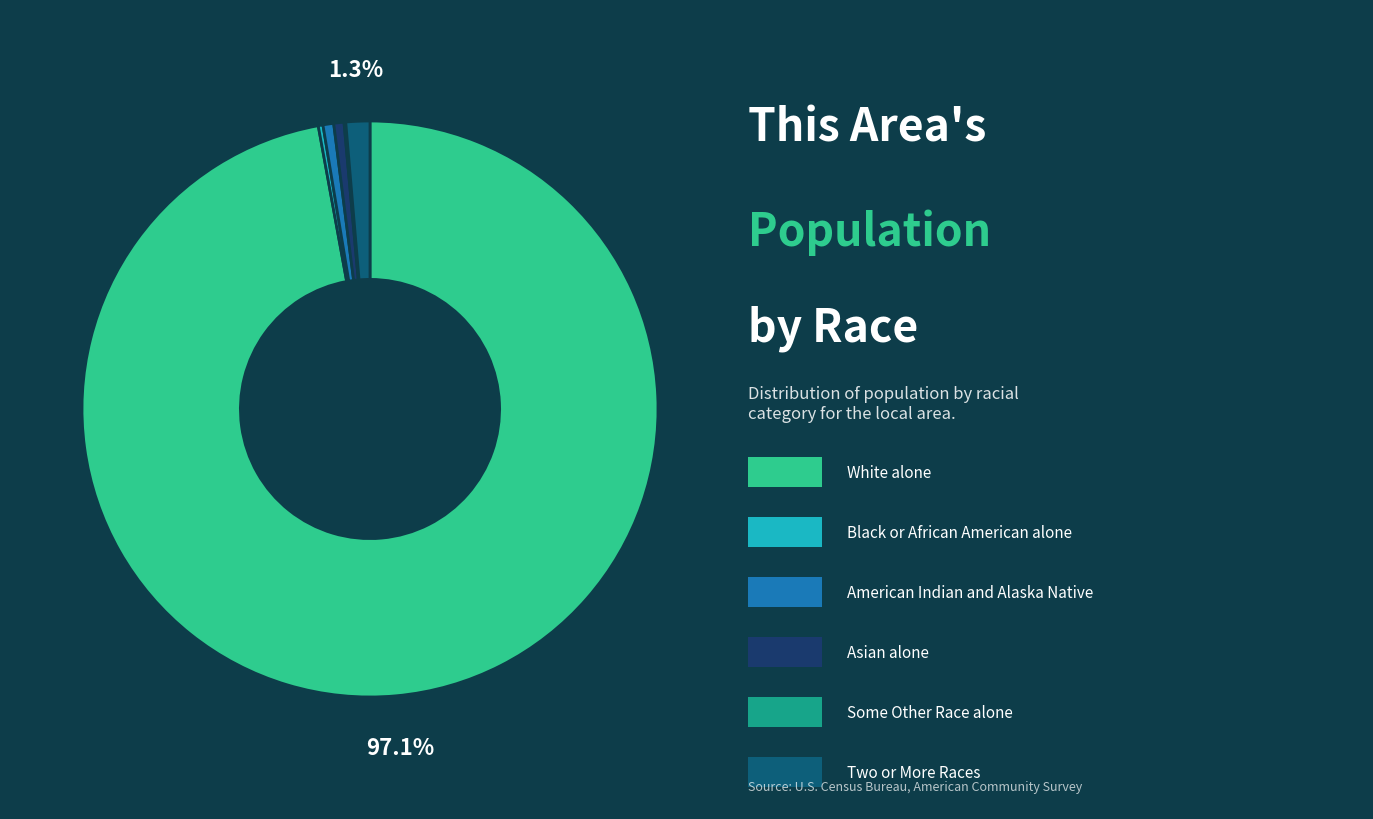

Rank the categories by value from lowest to highest.

Some Other Race alone, Black or African American alone, Asian alone, American Indian and Alaska Native, Two or More Races, White alone